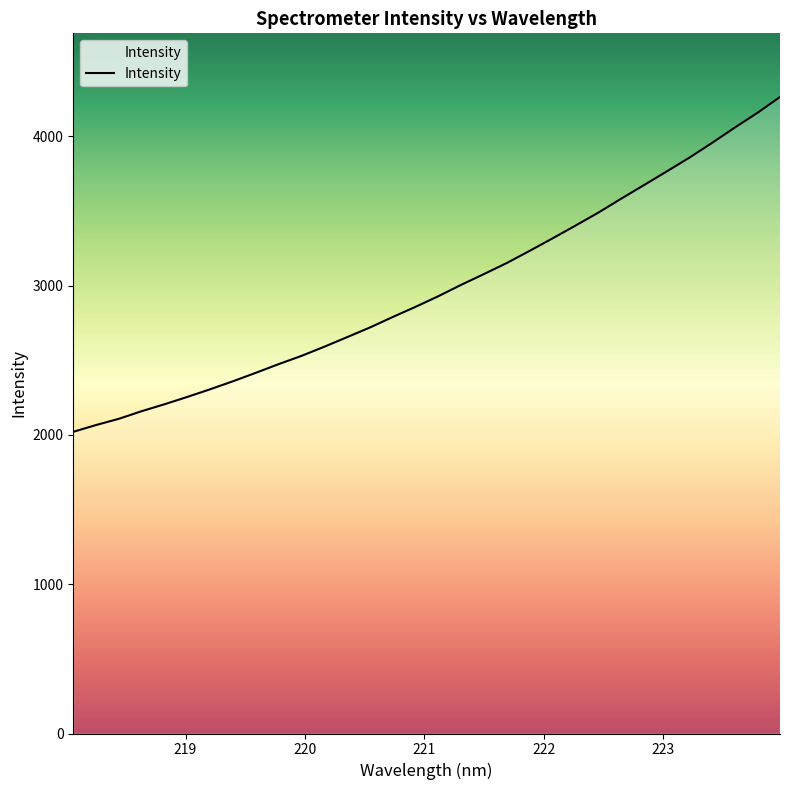

What is the smallest value displayed?

2021.4